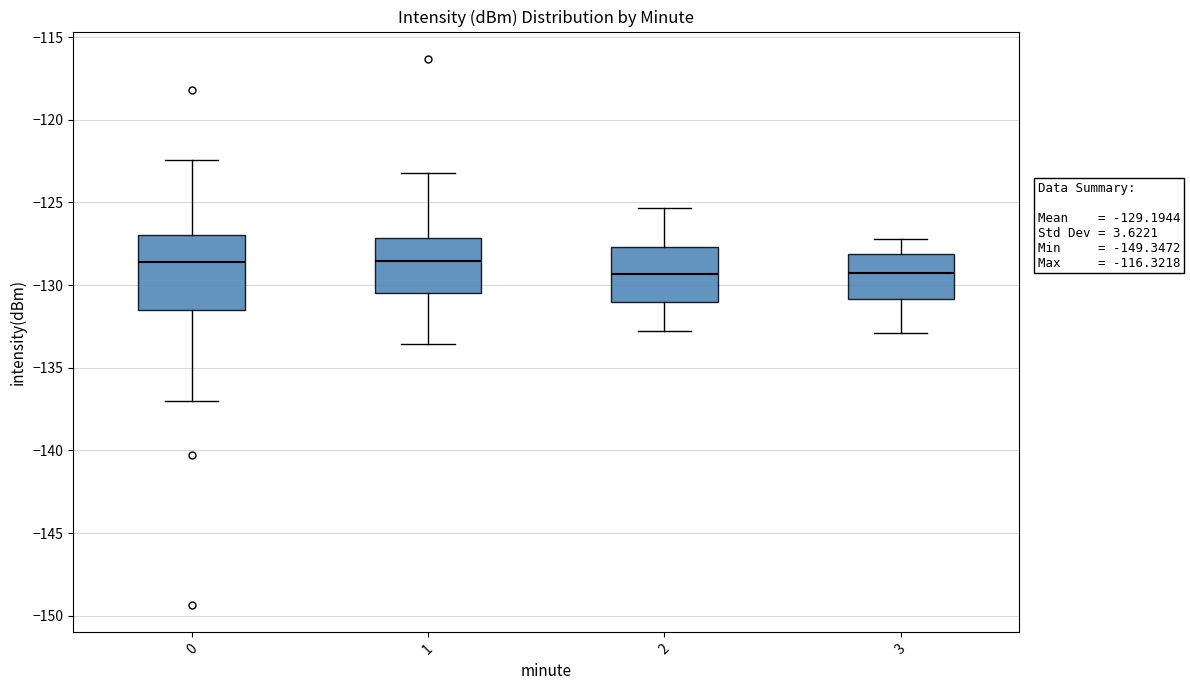

Comparing the boxes themselves (not the whiskers), which one is the tallest?

0